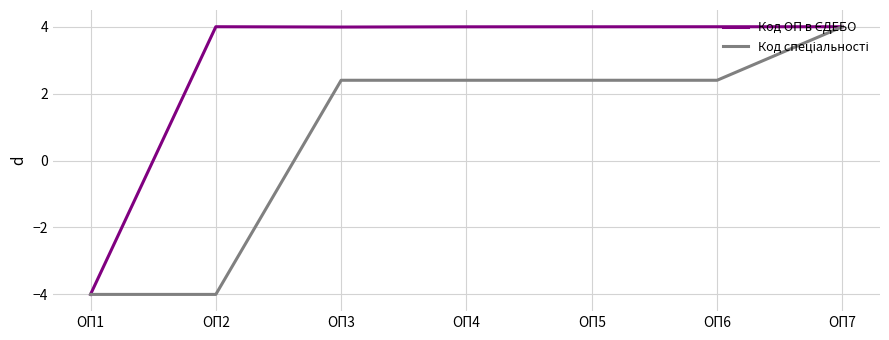

What is the greatest value displayed?

4.0